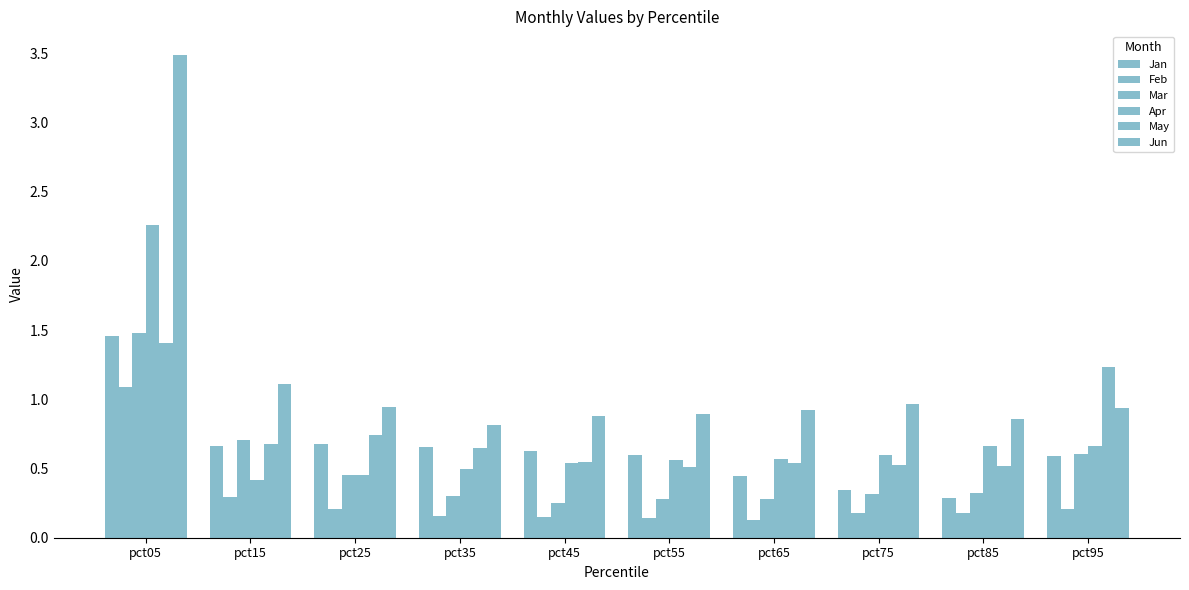

Count the number of categories in the chart.

10